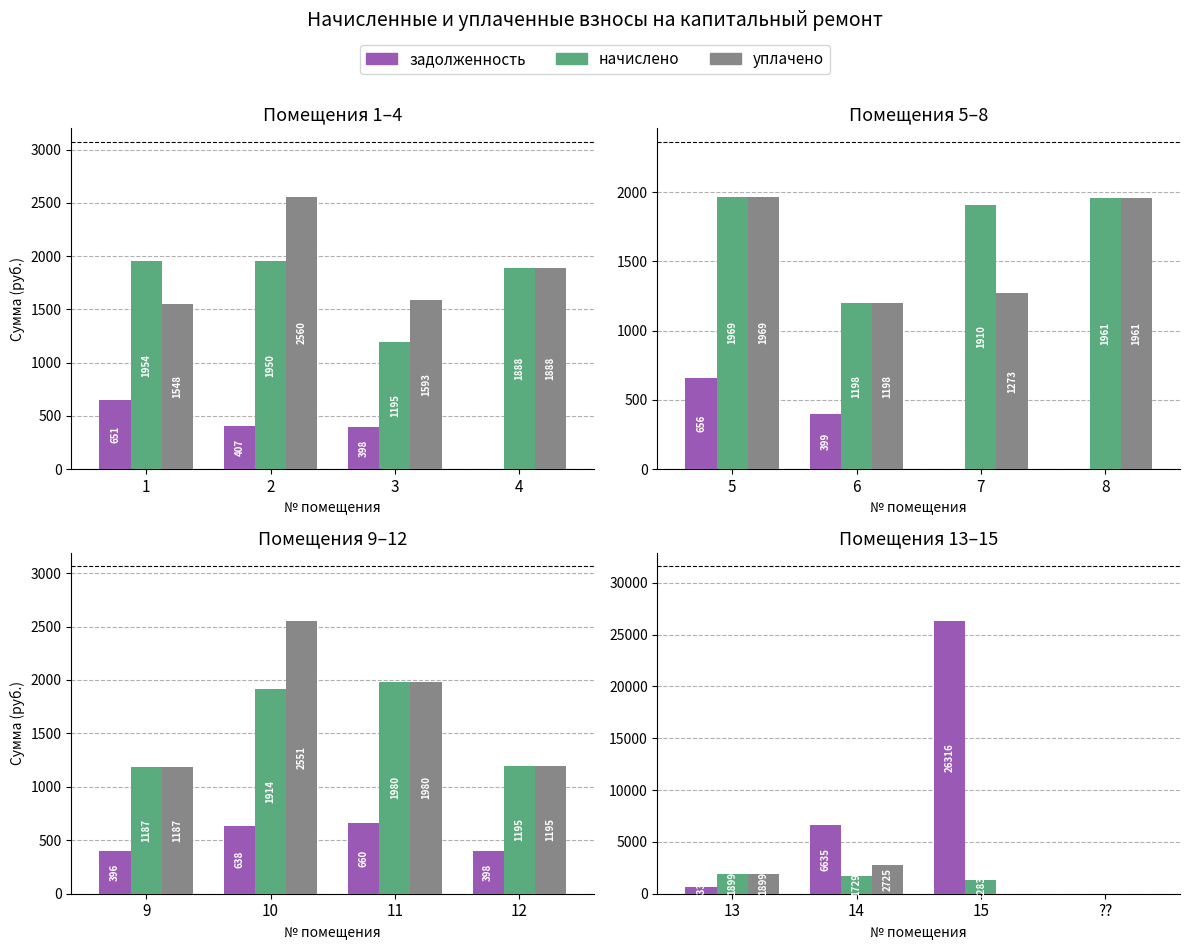

At which label does уплачено reach its peak?

14